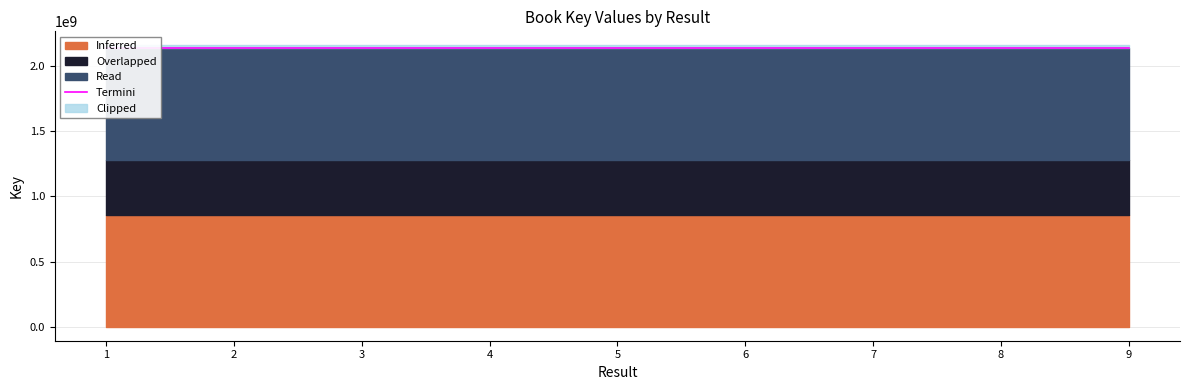

Where is the first local maximum?

3